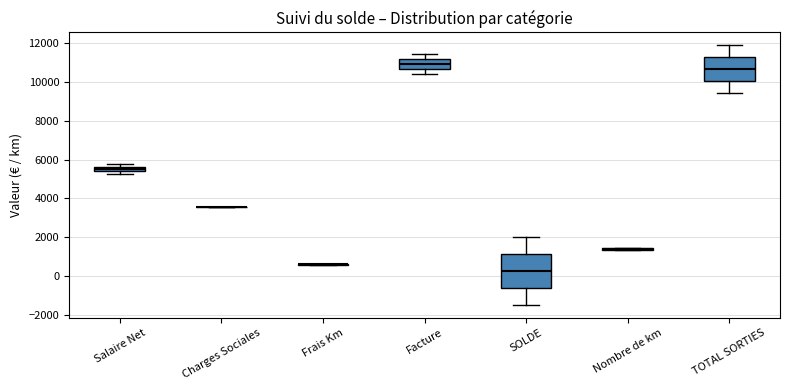

Where is the upper edge of the box for Salaire Net on the y-axis? The values are not printed on the chart, so give them approximately, as read against the axis.

5600